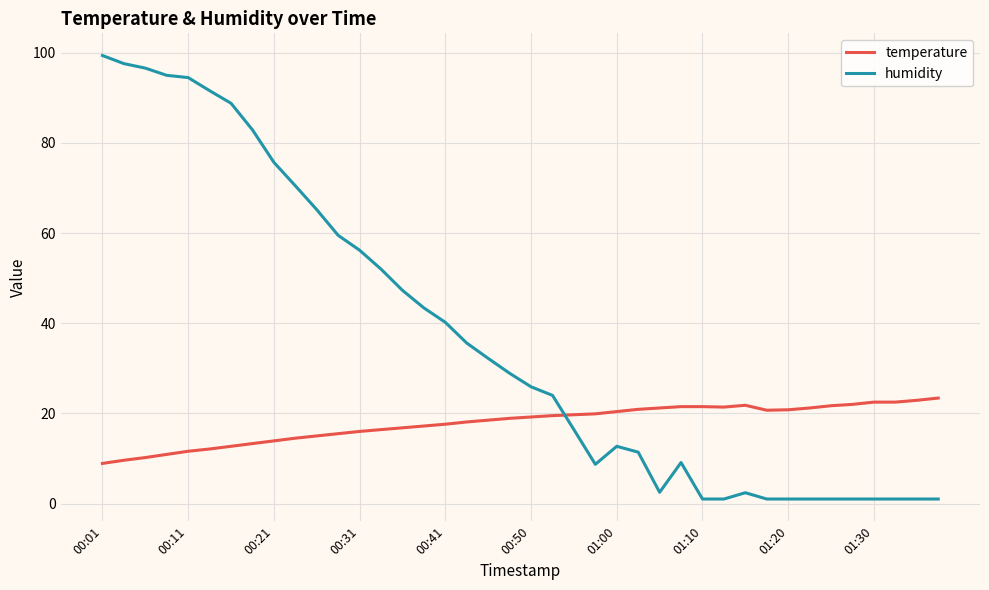

How many intersections are there between temperature and humidity?

1